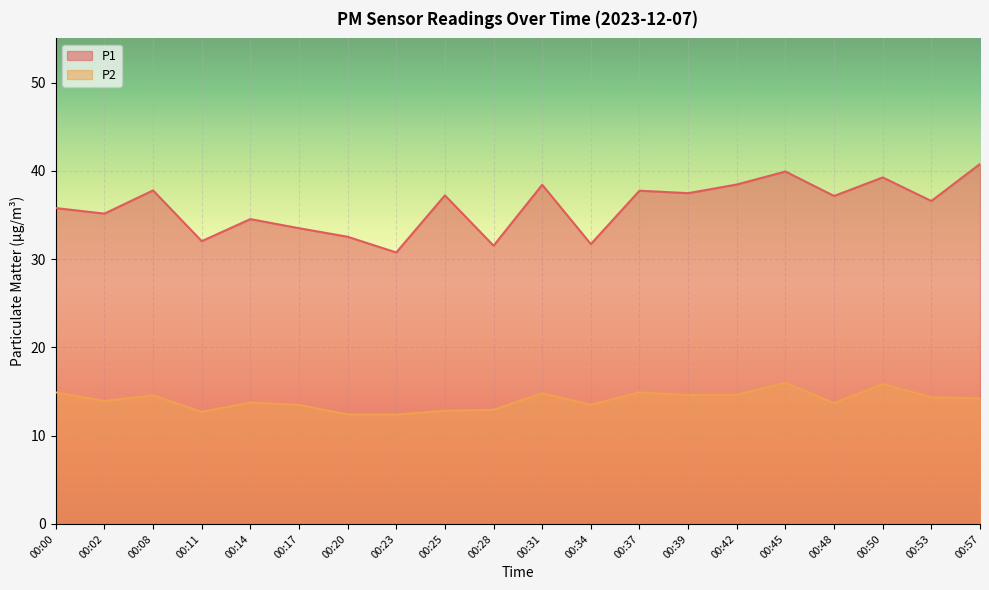

Does the chart display data point markers on the line(s)?

No